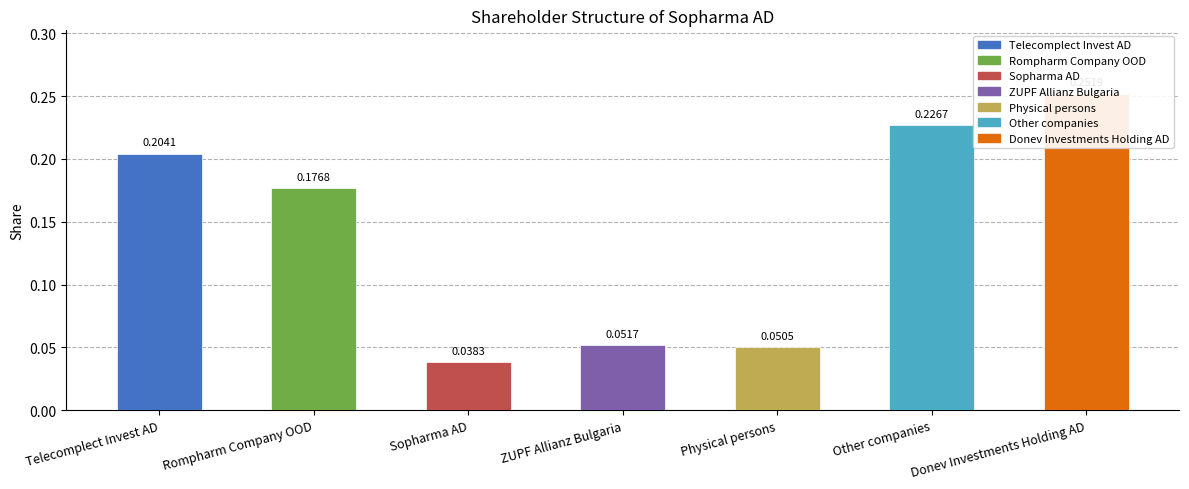

The value at Donev Investments Holding AD is 0.3. True or false?

True